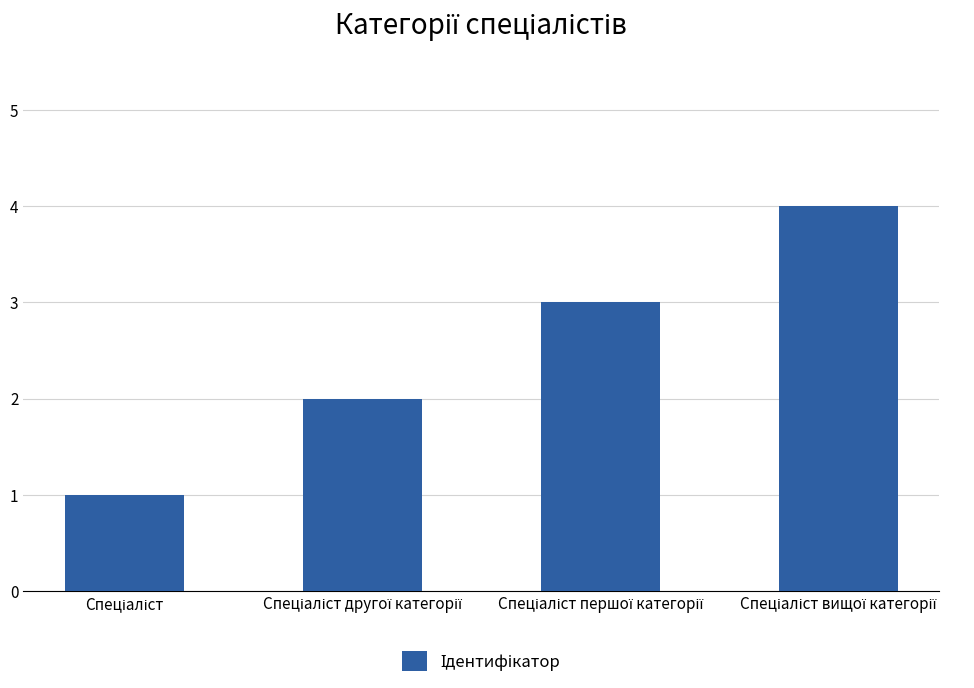

What is the value of the 2nd bar from the left?

2